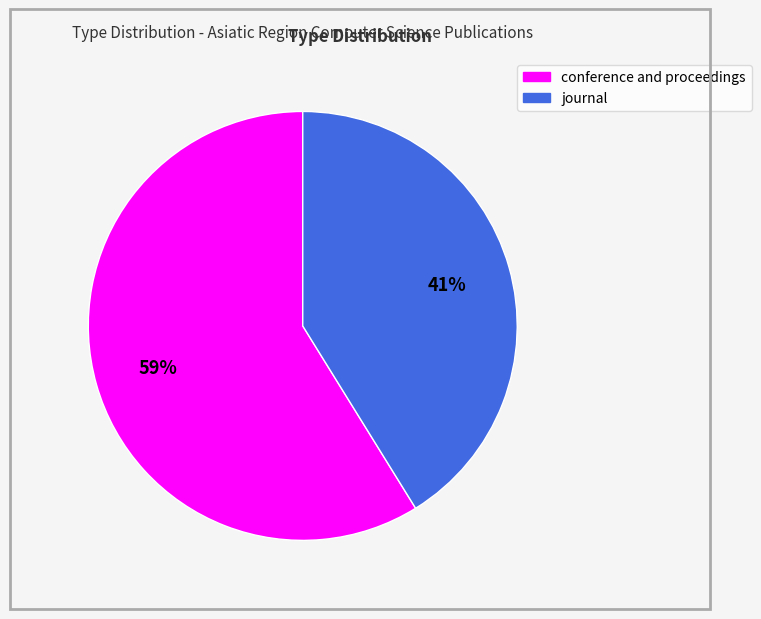

To the nearest percent, what is the combined percentage of journal and conference and proceedings?

100%